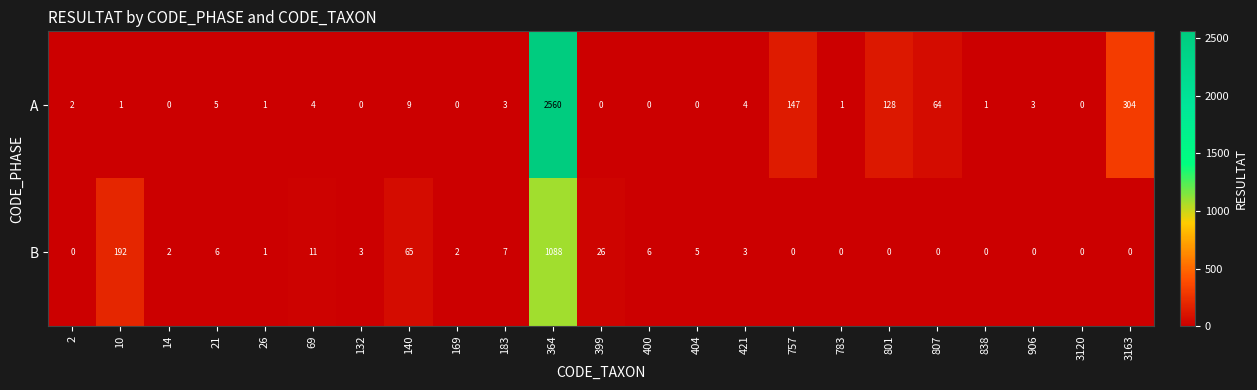

Which series changed the most between 132 and 421?

A